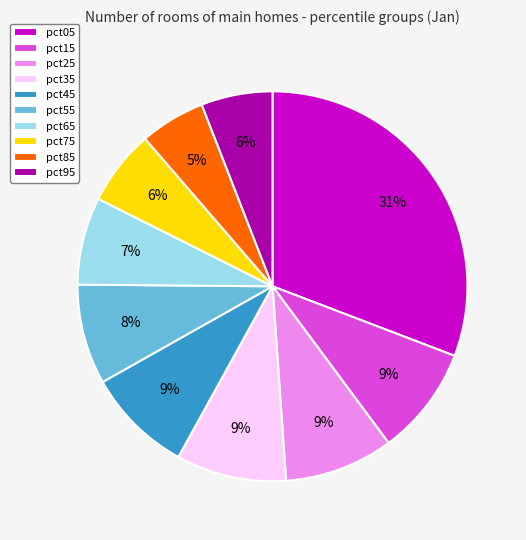

How many slices are in this pie chart?

10